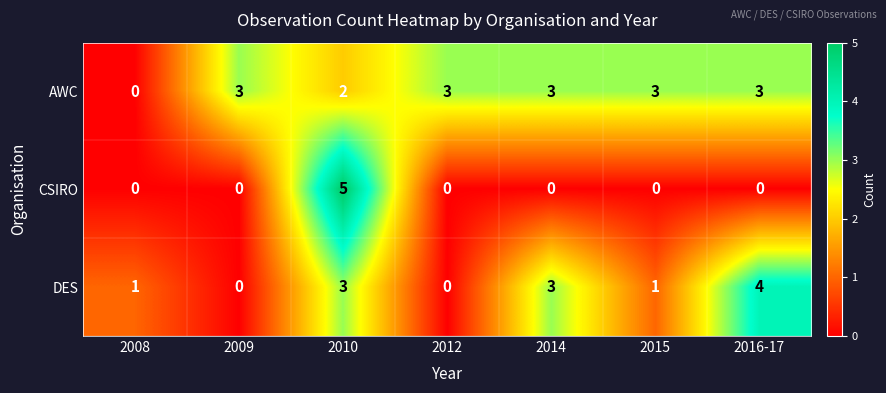

True or false: AWC has a value of 2 at 2015.

False